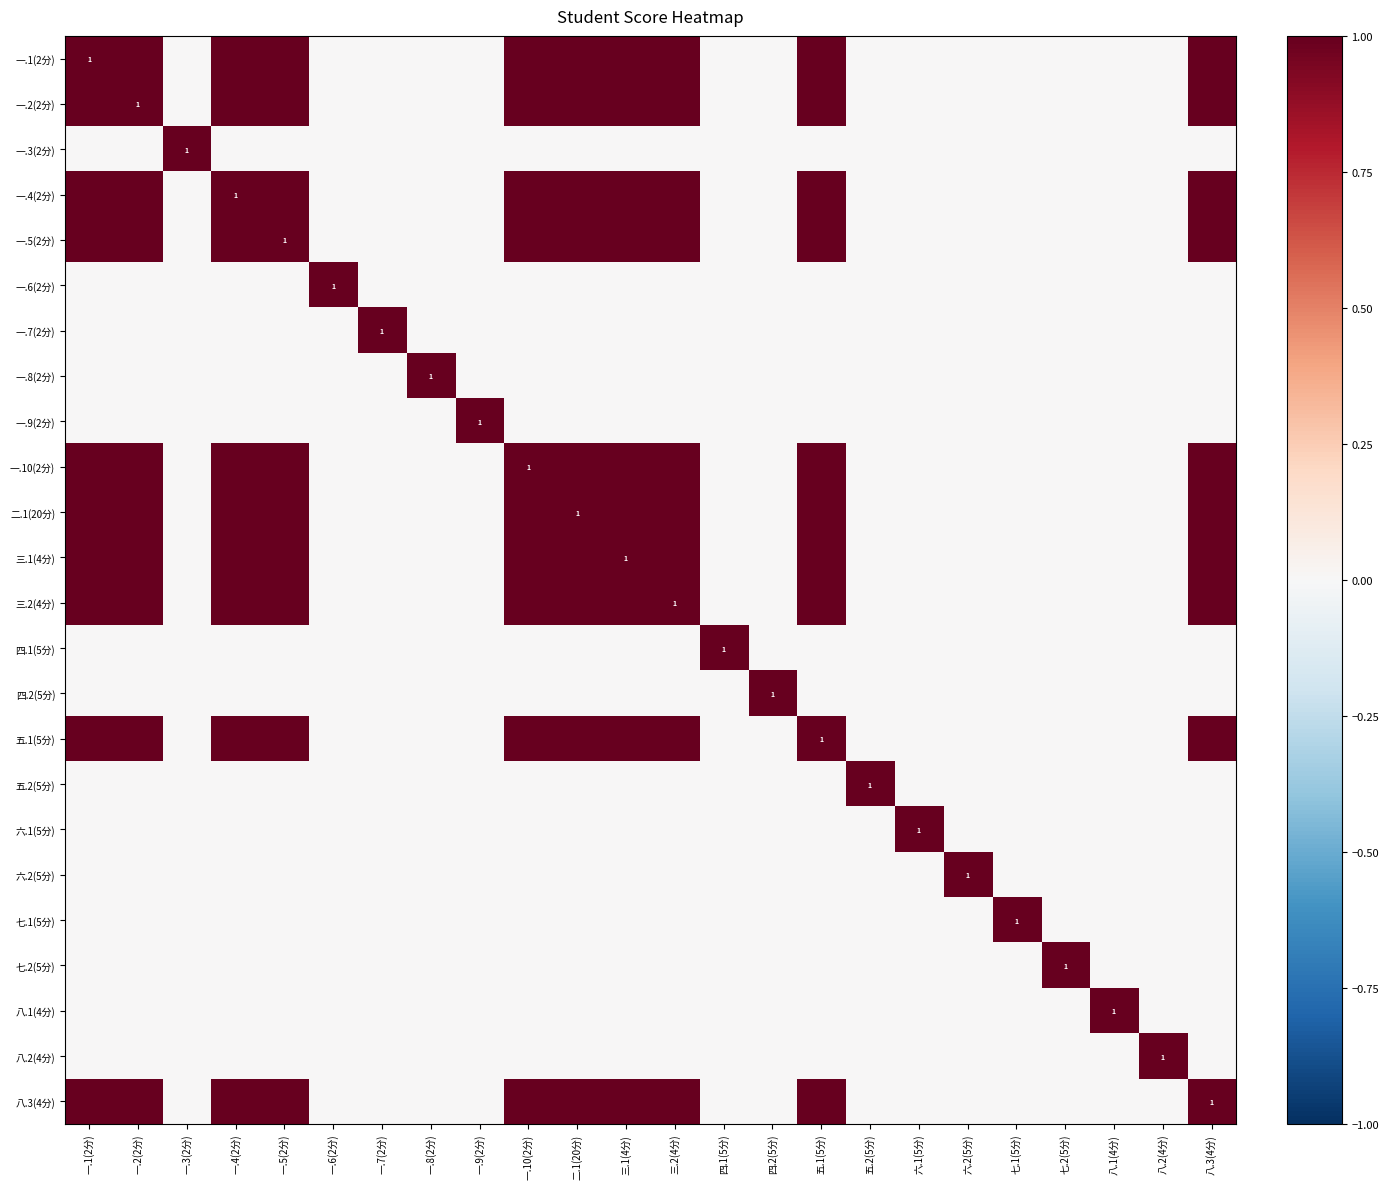

At how many categories does at least one series exceed 0?

24